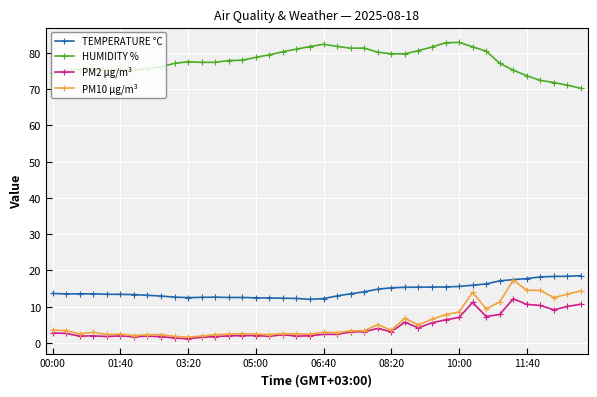

How many lines are shown in the chart?

4